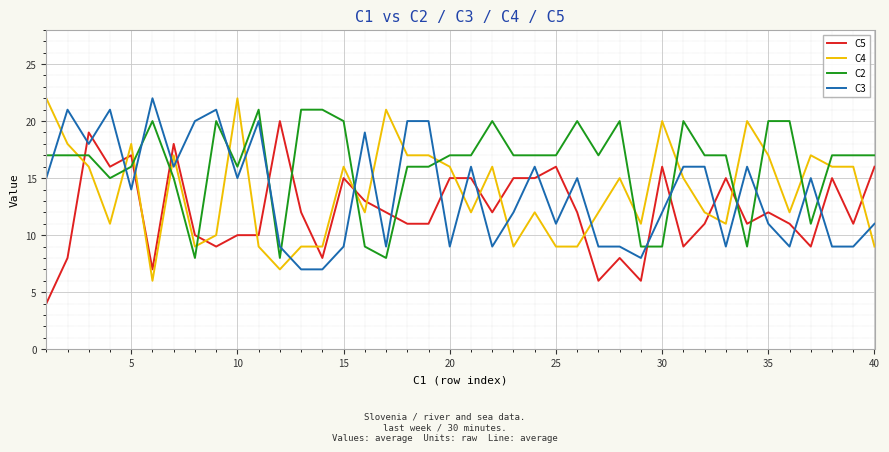

What is the greatest value displayed?

22